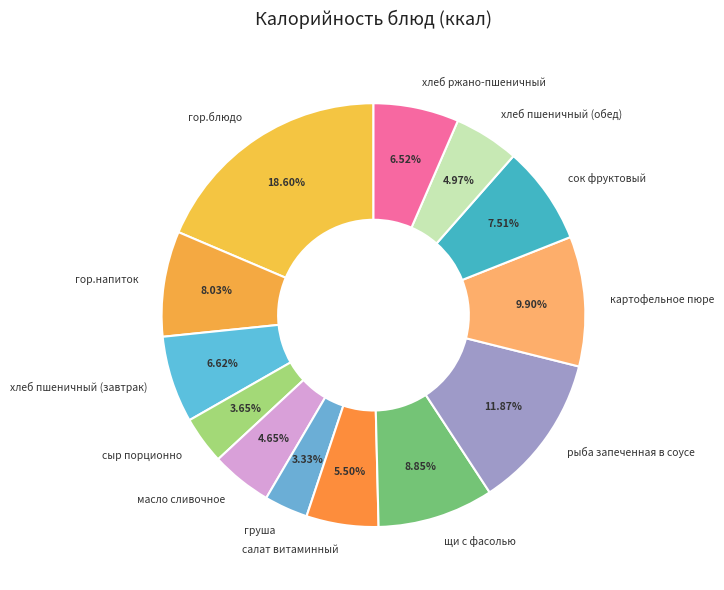

Which category has the biggest portion of the pie?

гор.блюдо